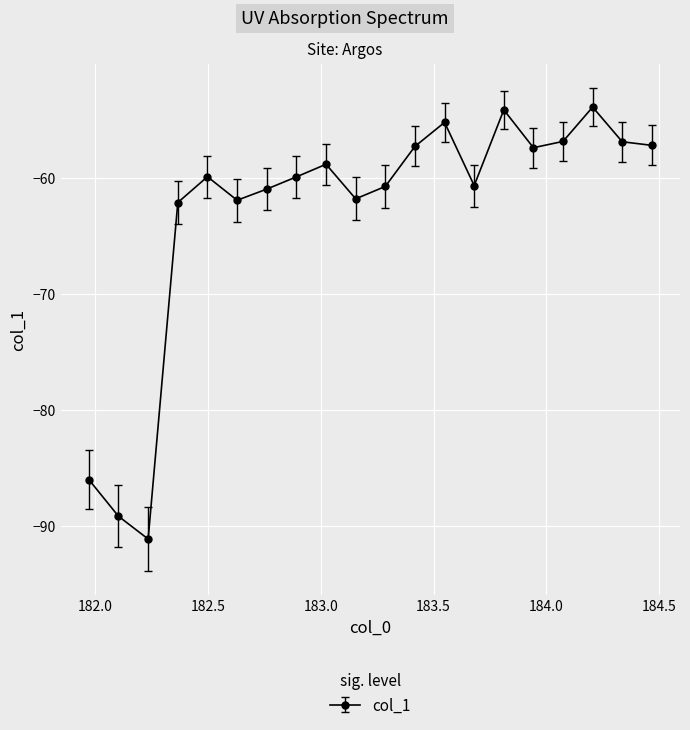

What is the average value?

-63.1